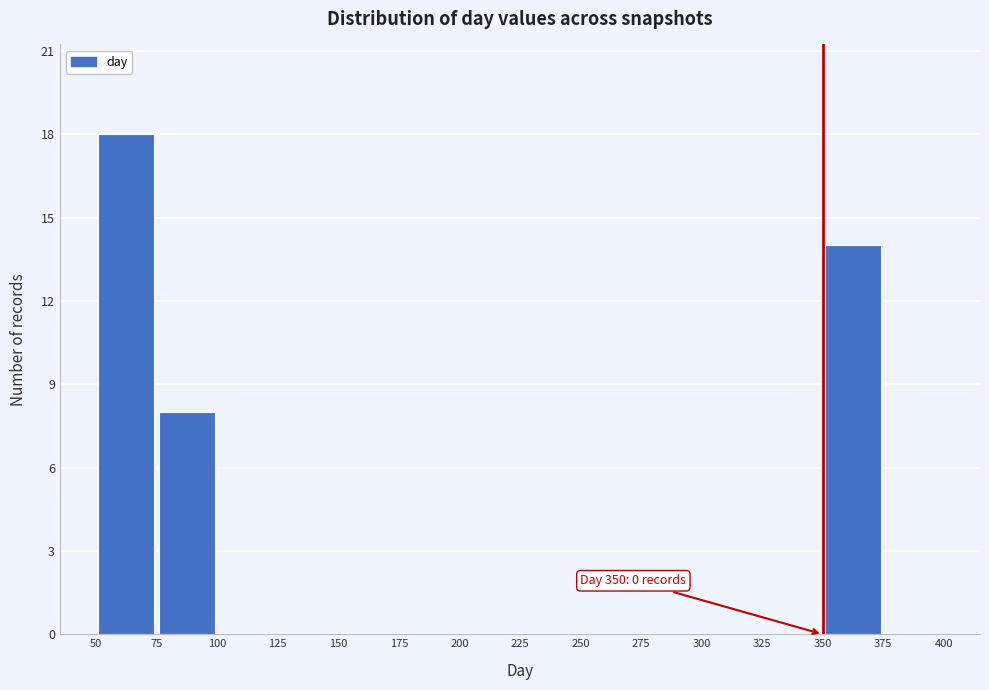

Which range on the x-axis has the tallest bar?

50 to 75